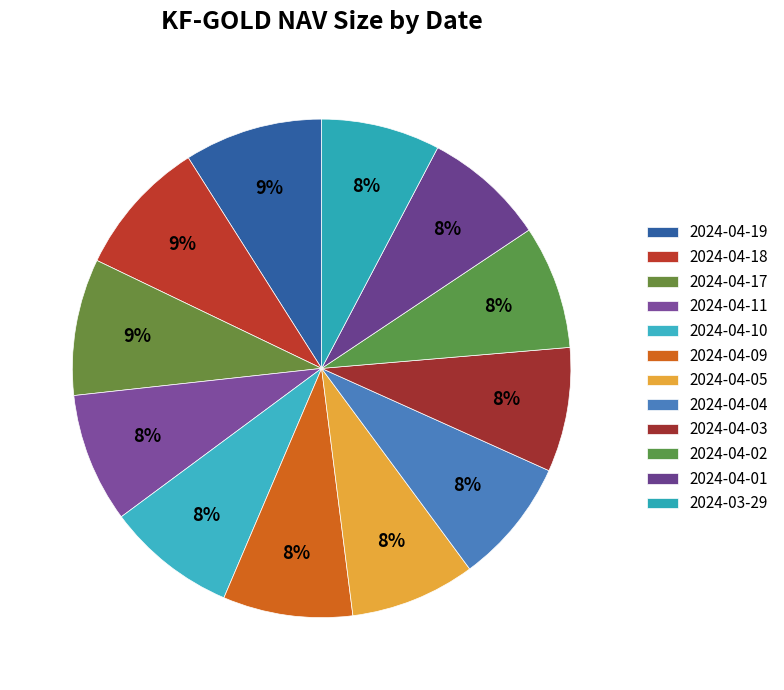

Which slice is the smallest?

2024-03-29